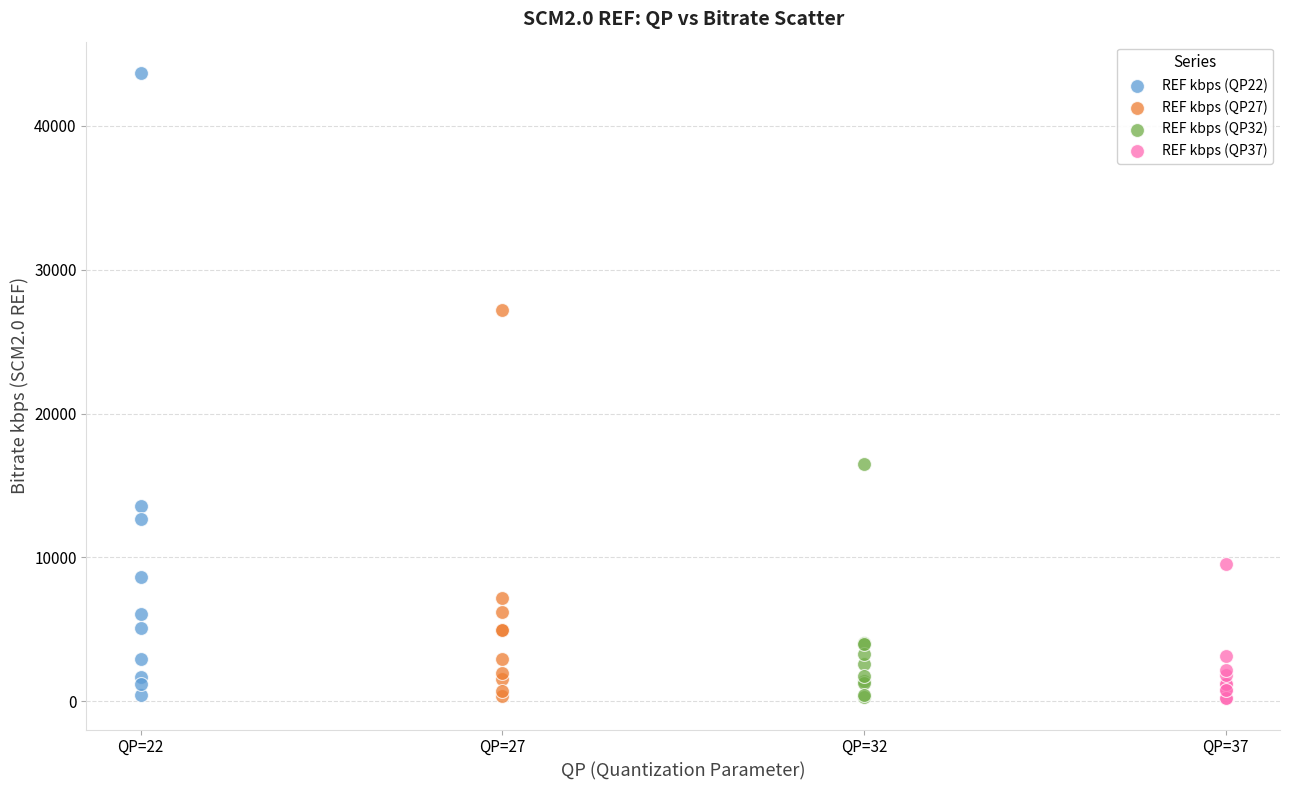

Which series has the largest Y range (max minus min)?

REF kbps (QP22)